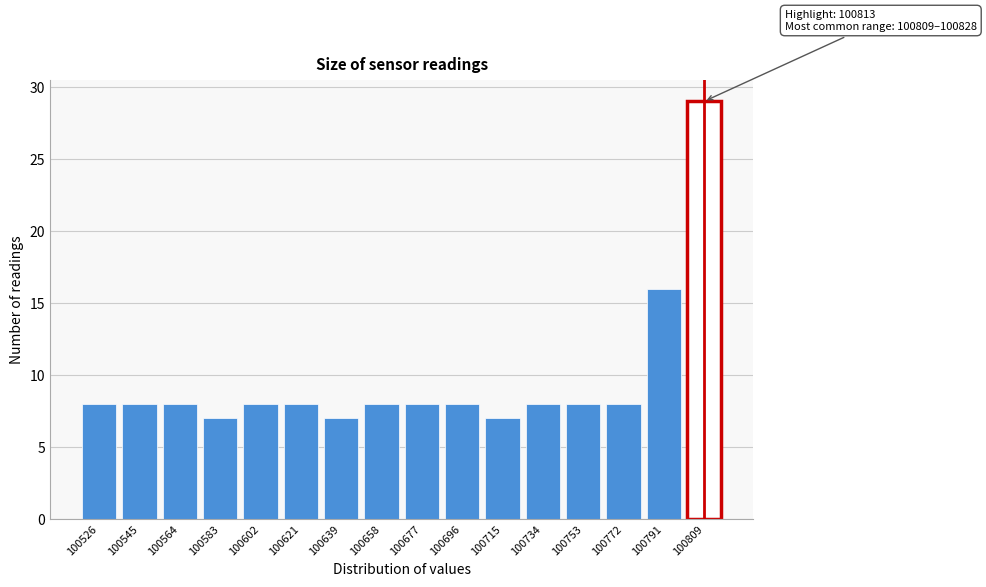

Reading left to right, transcribe all the data shown in this chart.

100526=8	100545=8	100564=8	100583=7	100602=8	100621=8	100639=7	100658=8	100677=8	100696=8	100715=7	100734=8	100753=8	100772=8	100791=16	100809=29